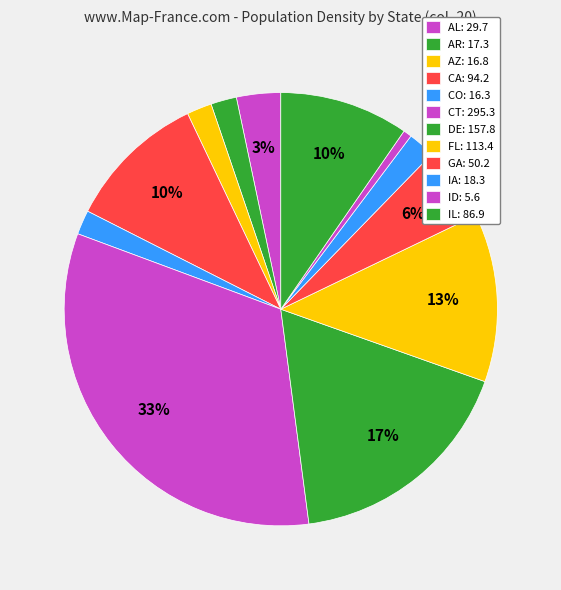

To the nearest percent, what is the combined percentage of CA and AR?

12%